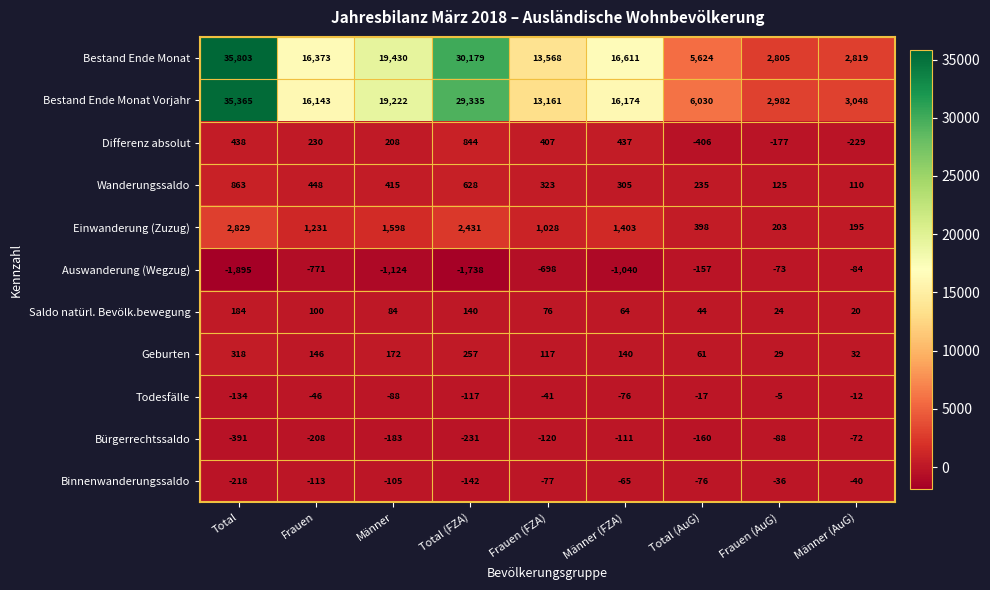

List the series in order of their peak value, lowest first.

Auswanderung (Wegzug), Bürgerrechtssaldo, Binnenwanderungssaldo, Todesfälle, Saldo natürl. Bevölk.bewegung, Geburten, Differenz absolut, Wanderungssaldo, Einwanderung (Zuzug), Bestand Ende Monat Vorjahr, Bestand Ende Monat